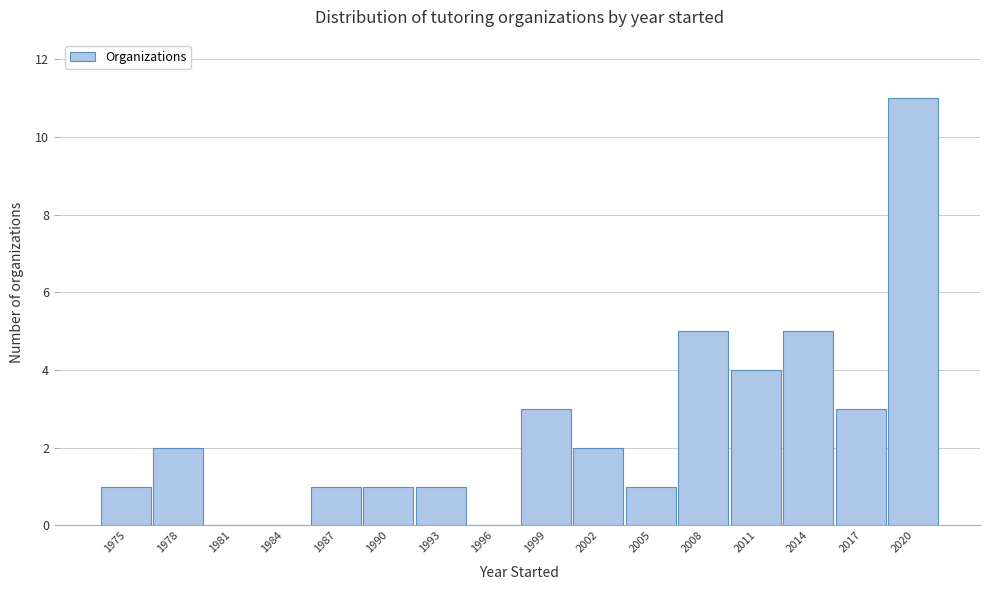

Reading left to right, transcribe all the data shown in this chart.

1975=1	1978=2	1981=0	1984=0	1987=1	1990=1	1993=1	1996=0	1999=3	2002=2	2005=1	2008=5	2011=4	2014=5	2017=3	2020=11